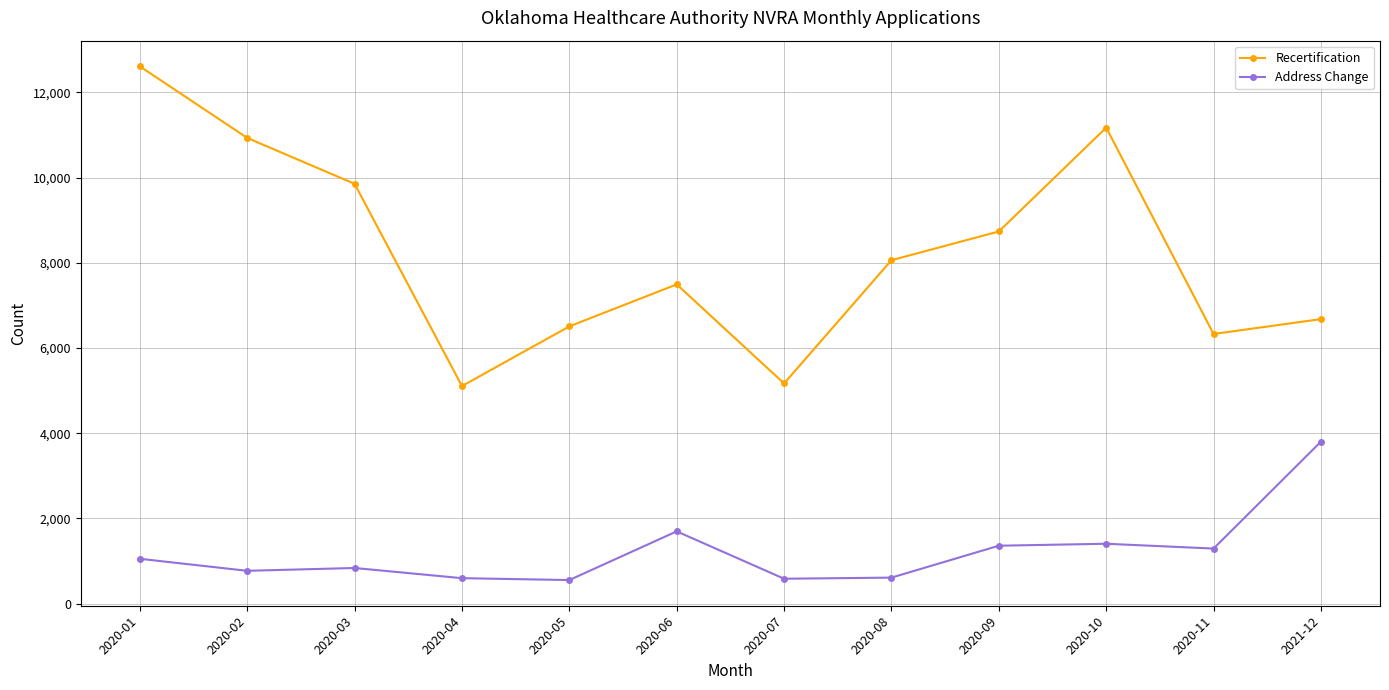

What position from the left is 2020-07?

7